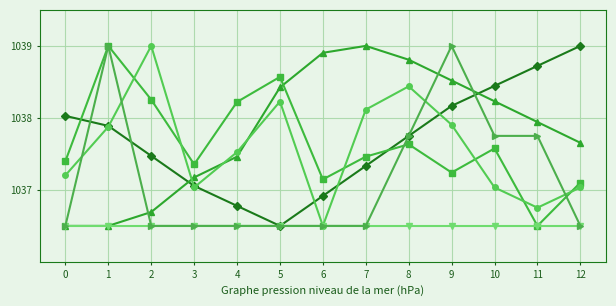

What is the difference between the highest and lowest values at 11?

2.2